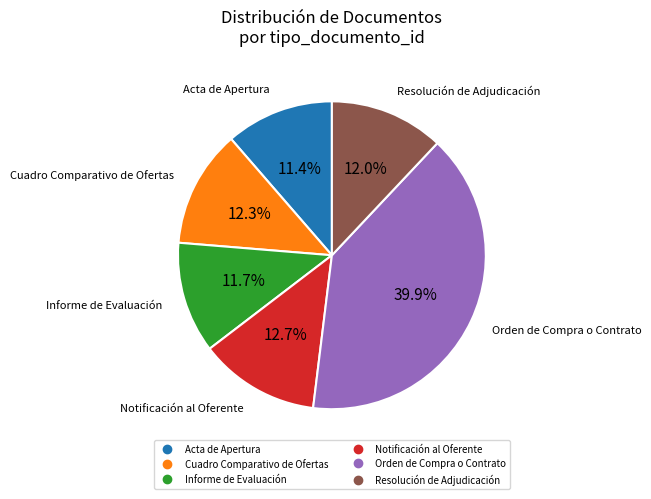

The Notificación al Oferente slice represents 8% of the pie. True or false?

False